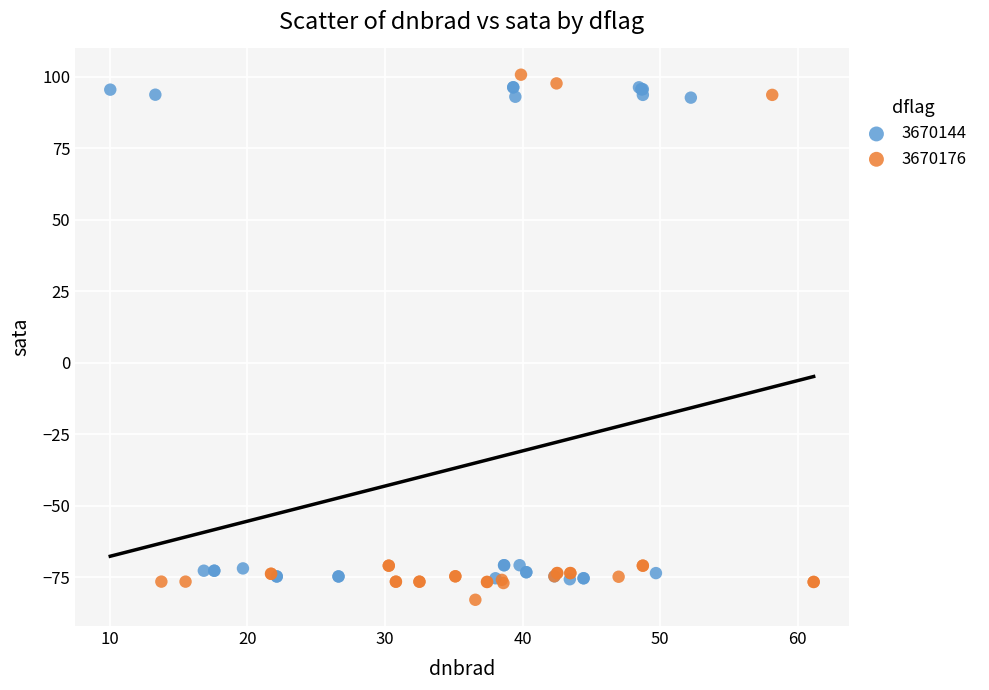

Which series has the widest spread of Y values?

3670176